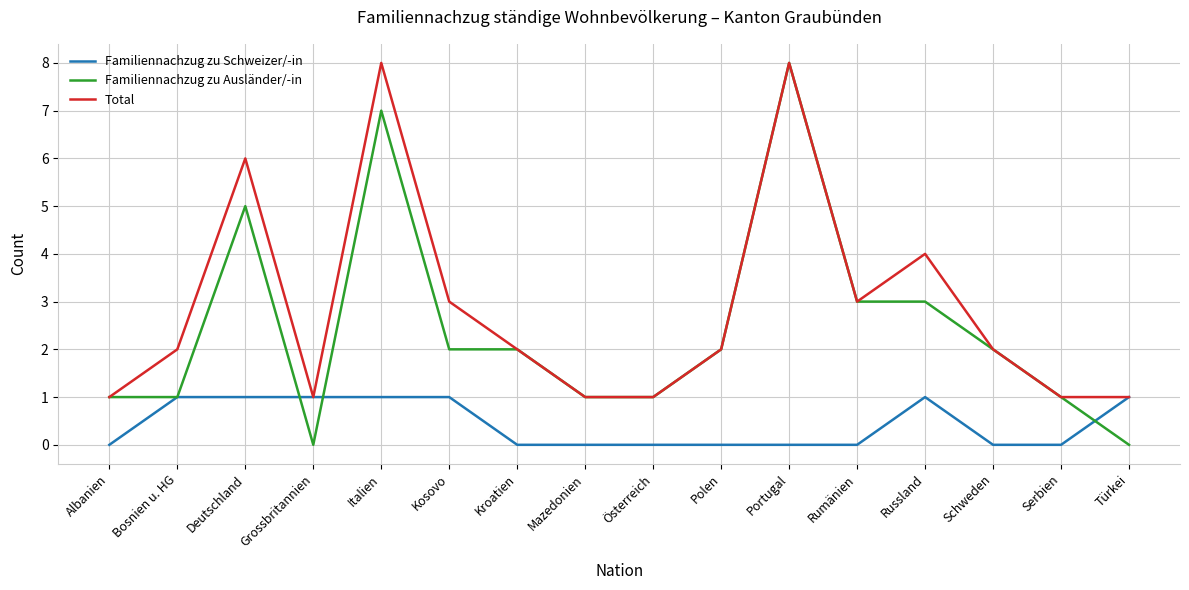

Between Grossbritannien and Polen, which series saw the biggest shift?

Familiennachzug zu Ausländer/-in